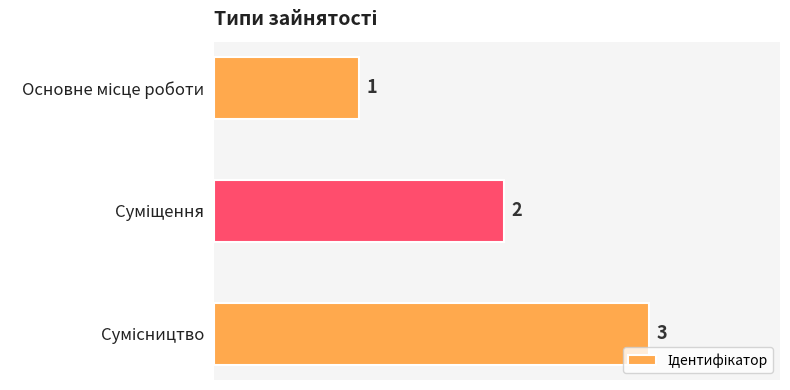

What is the maximum value shown in the chart?

3